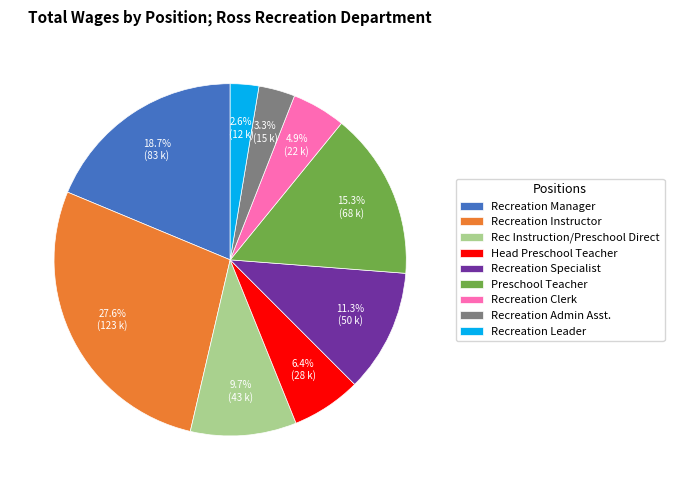

Does any single category account for the majority?

No